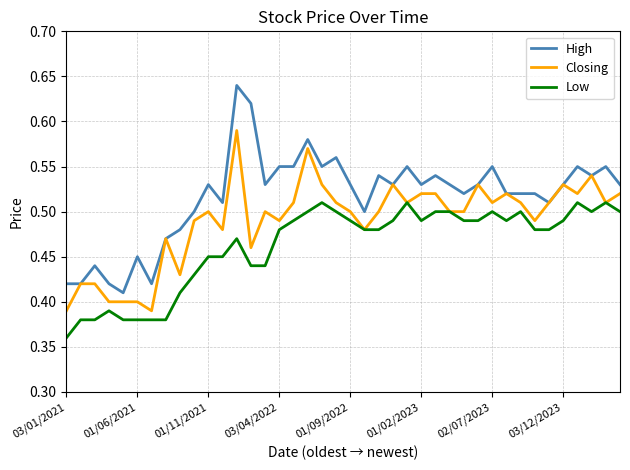

Which series has the largest range (max minus min)?

High